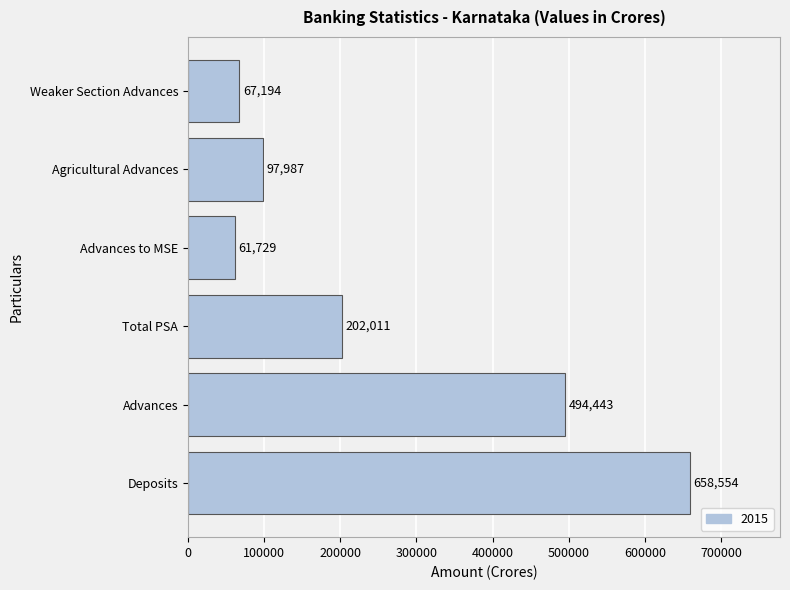

The value at Agricultural Advances is 97987. True or false?

True